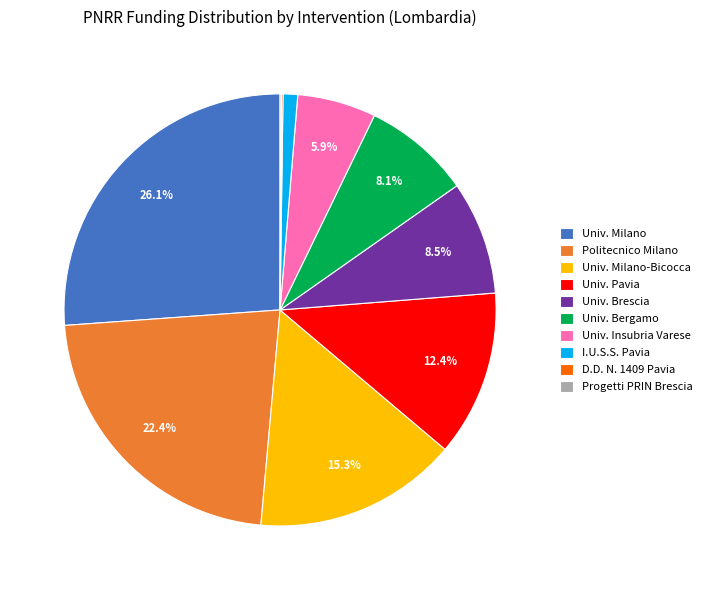

Which slice is the largest?

Univ. Milano